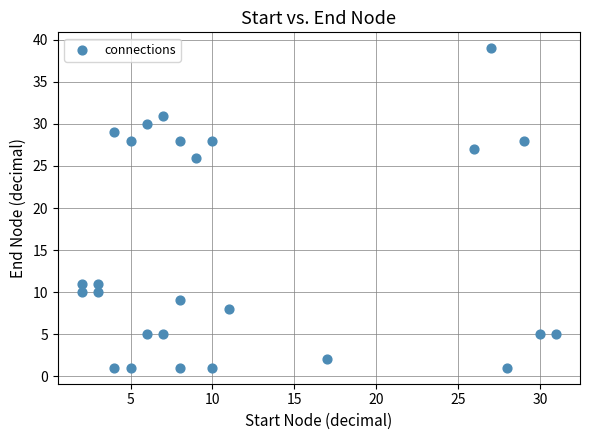

What is the range of Y values (max minus min)?

38